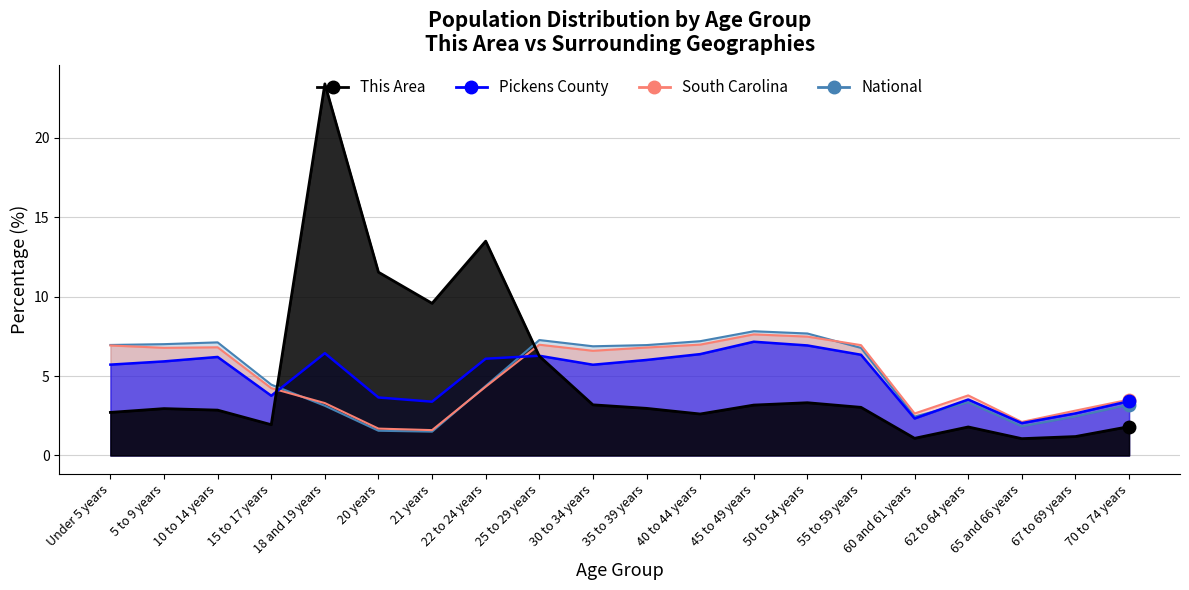

What is the minimum value for Pickens County?

2.0